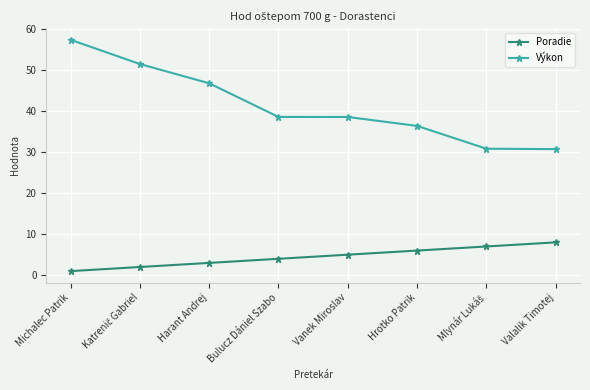

Read the Poradie value at Vanek Miroslav.

5.0